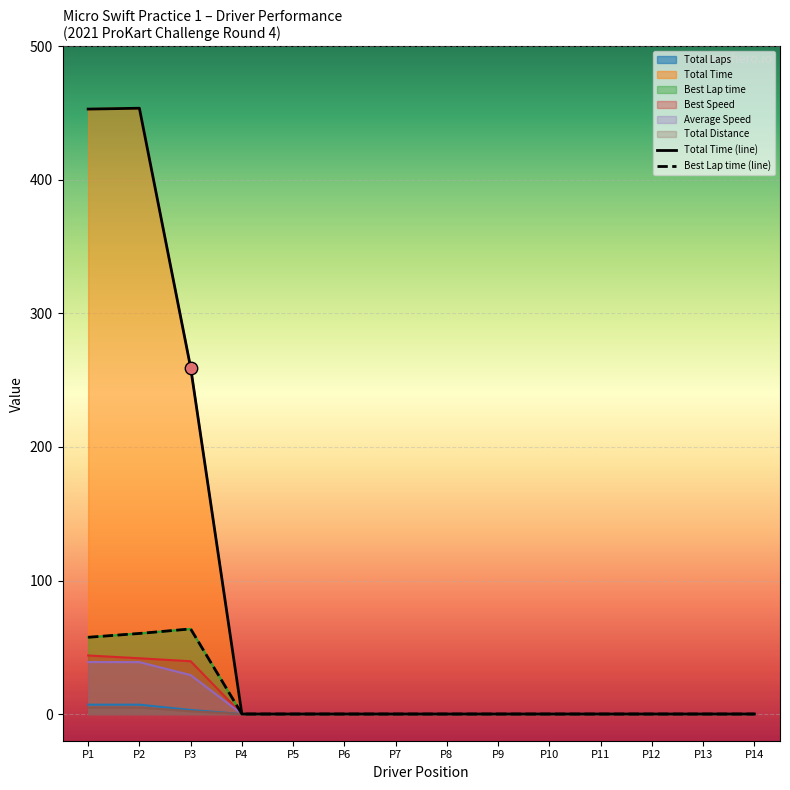

Which series contains the highest Y value?

Total Time